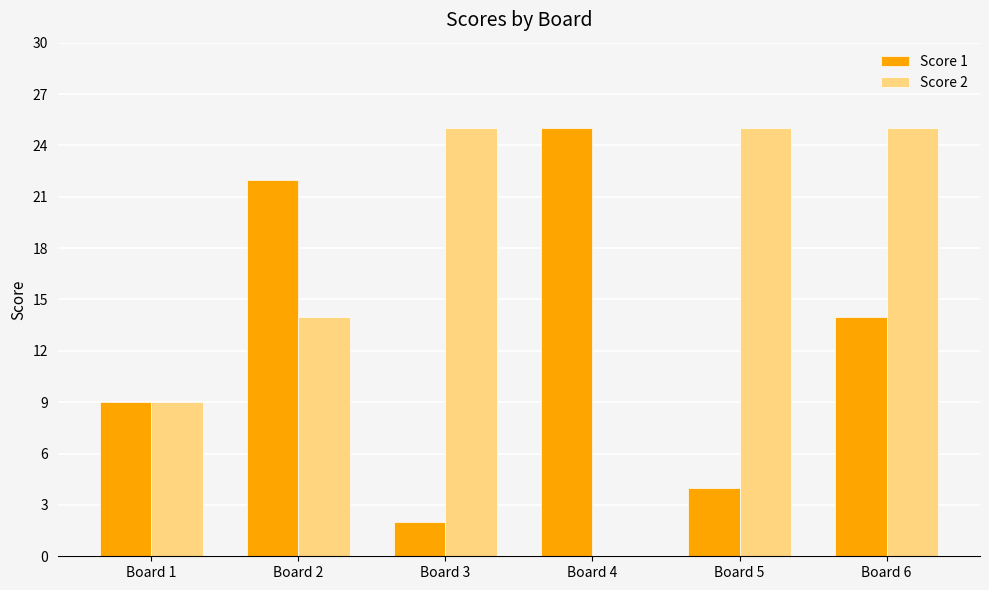

Reading left to right, extract all data points from this chart.

Score 1: Board 1=9	Board 2=22	Board 3=2	Board 4=25	Board 5=4	Board 6=14
Score 2: Board 1=9	Board 2=14	Board 3=25	Board 4=0	Board 5=25	Board 6=25